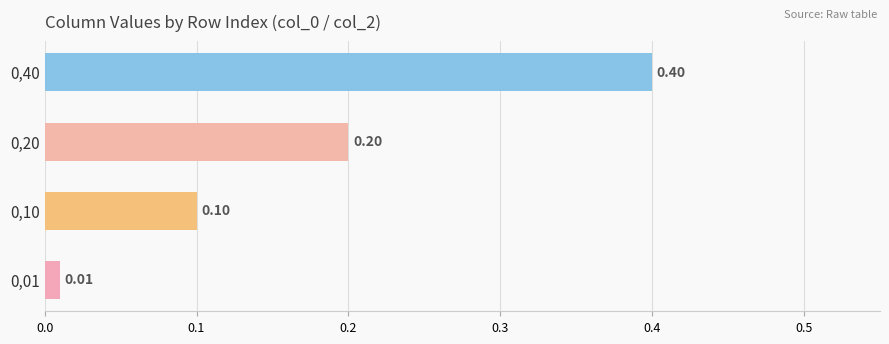

What is the sum of all values?

0.7